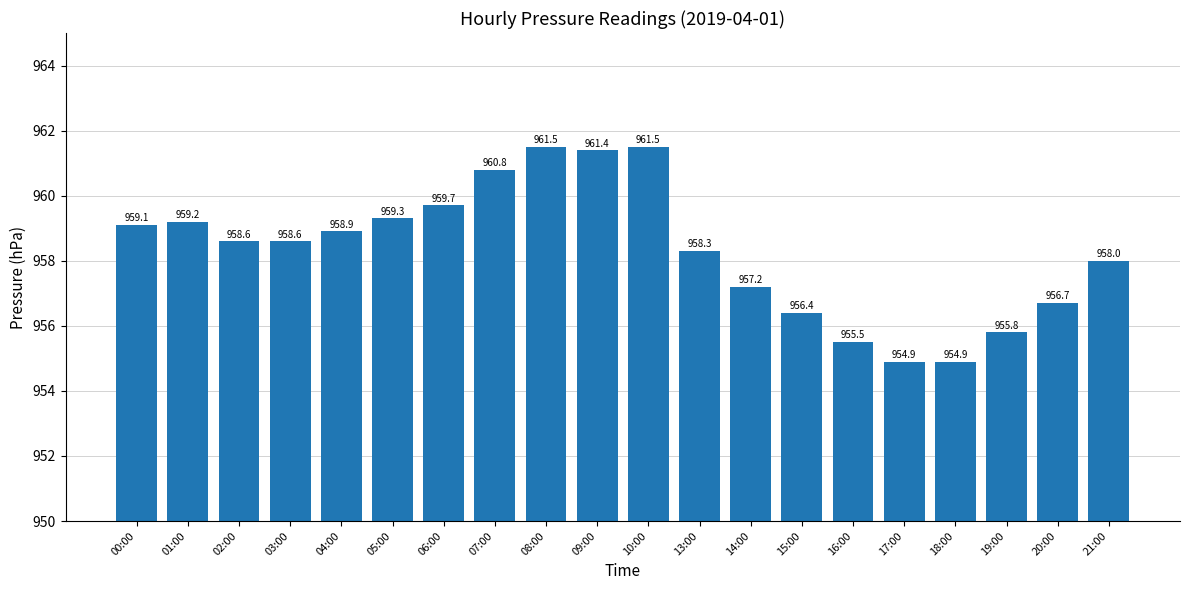

Reading left to right, what are all the values shown in this chart?

959.1	959.2	958.6	958.6	958.9	959.3	959.7	960.8	961.5	961.4	961.5	958.3	957.2	956.4	955.5	954.9	954.9	955.8	956.7	958.0